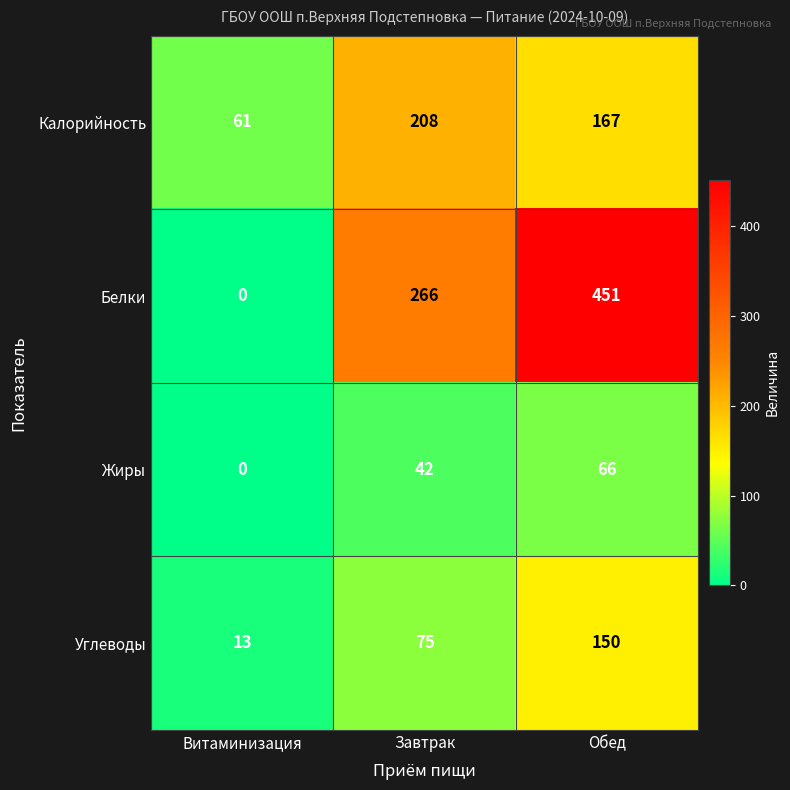

Reading left to right, extract all data points from this chart.

Калорийность: 61	208	167
Белки: 0	266	451
Жиры: 0	42	66
Углеводы: 13	75	150